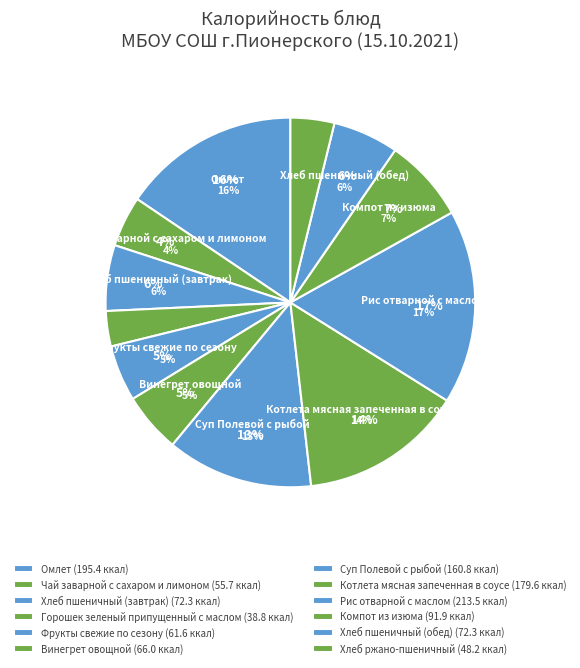

What percentage is the Рис отварной с маслом slice, to the nearest percent?

17%